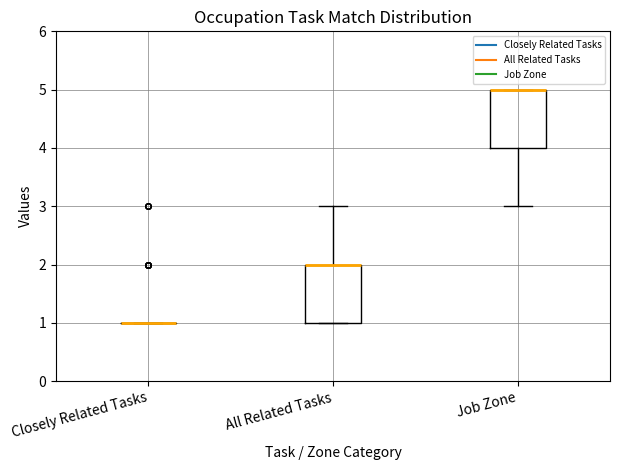

Reading left to right, read every box against the y-axis: the position of its median line, the range the box covers, and the ends of its whiskers. The values are not printed on the chart, so give them approximately, as read against the axis.

Closely Related Tasks: box collapsed to a line at 1, whiskers 1 to 1
All Related Tasks: median 2 (drawn on the box's upper edge), box 1 to 2, whiskers 1 to 3
Job Zone: median 5 (drawn on the box's upper edge), box 4 to 5, whiskers 3 to 5